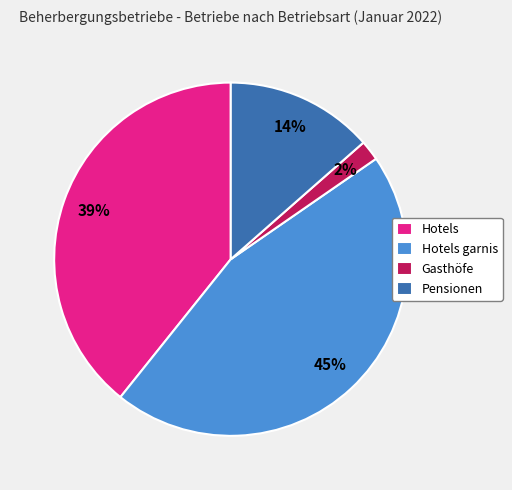

Which slice is the smallest?

Gasthöfe